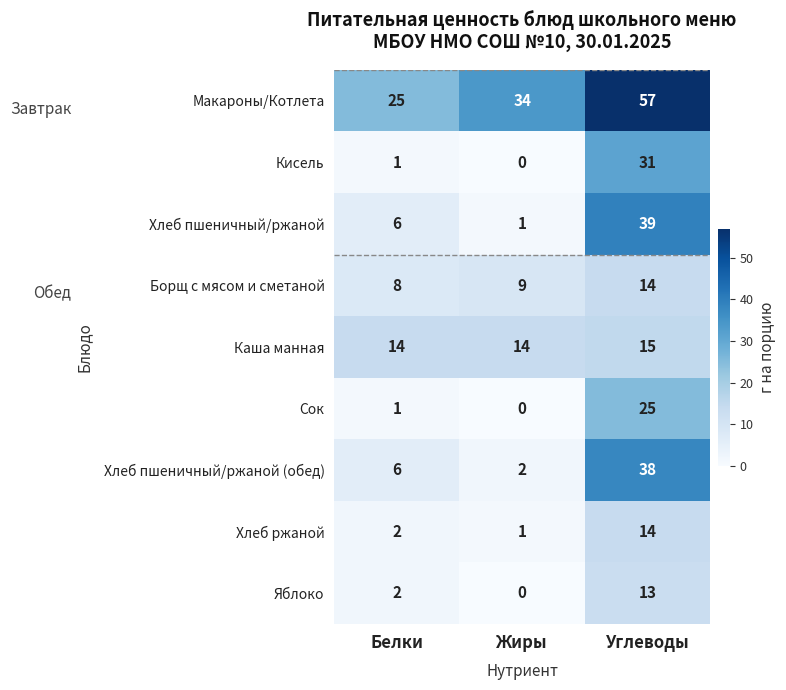

Which series has the largest range (max minus min)?

Хлеб пшеничный/ржаной